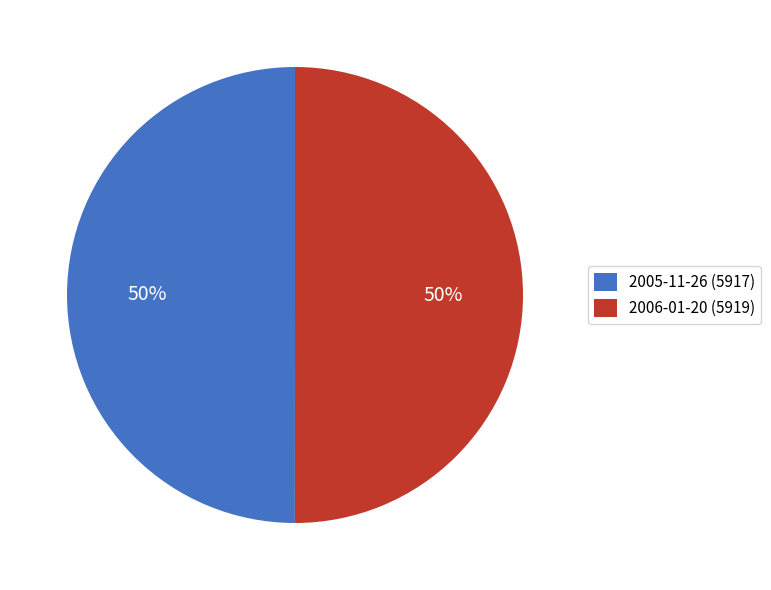

To the nearest percent, what percentage of the pie is 2006-01-20?

50%